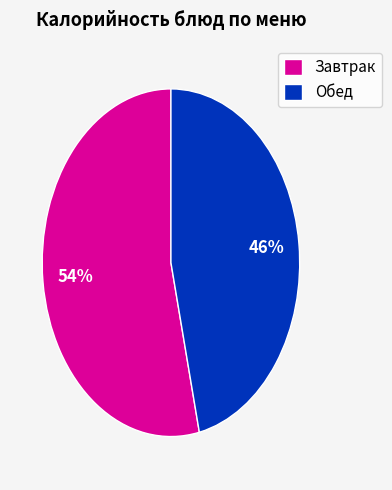

Which slice is the smallest?

Обед